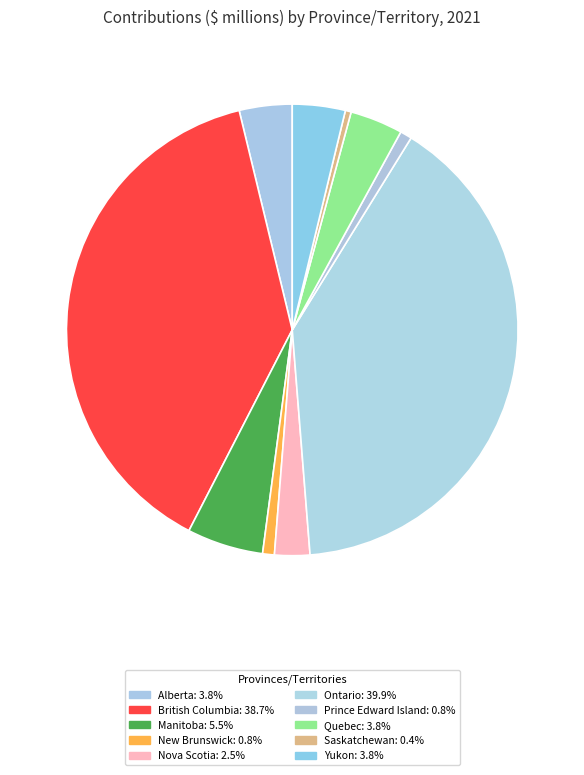

How many slices are in this pie chart?

10